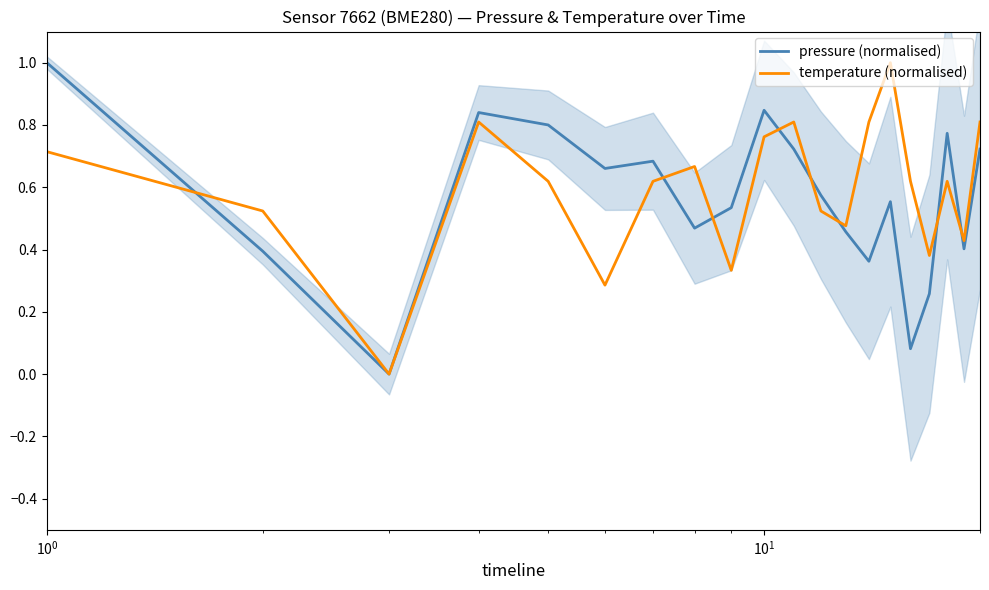

At how many categories does at least one series exceed 0?

19